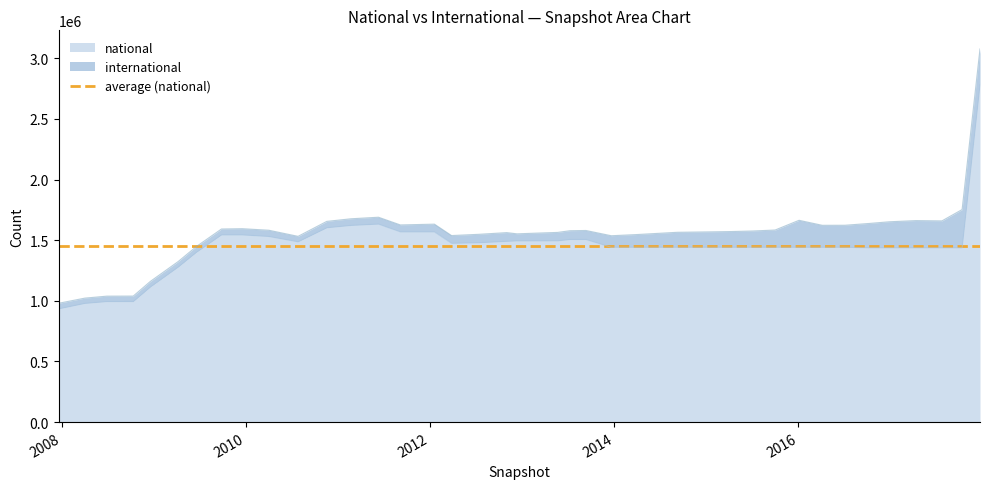

Reading right to left, extract all data points from this chart.

2781956	1437302	1437302	1437302	1437302	1437302	1441774	1441774	1441774	1441774	1441774	1441774	1441774	1441773	1441773	1441773	1505931	1505931	1494874	1494652	1494652	1490654	1479074	1474568	1568722	1568701	1632836	1621961	1602691	1486766	1530726	1543743	1543743	1399441	1278168	1114360	994038	993955	978930	934184